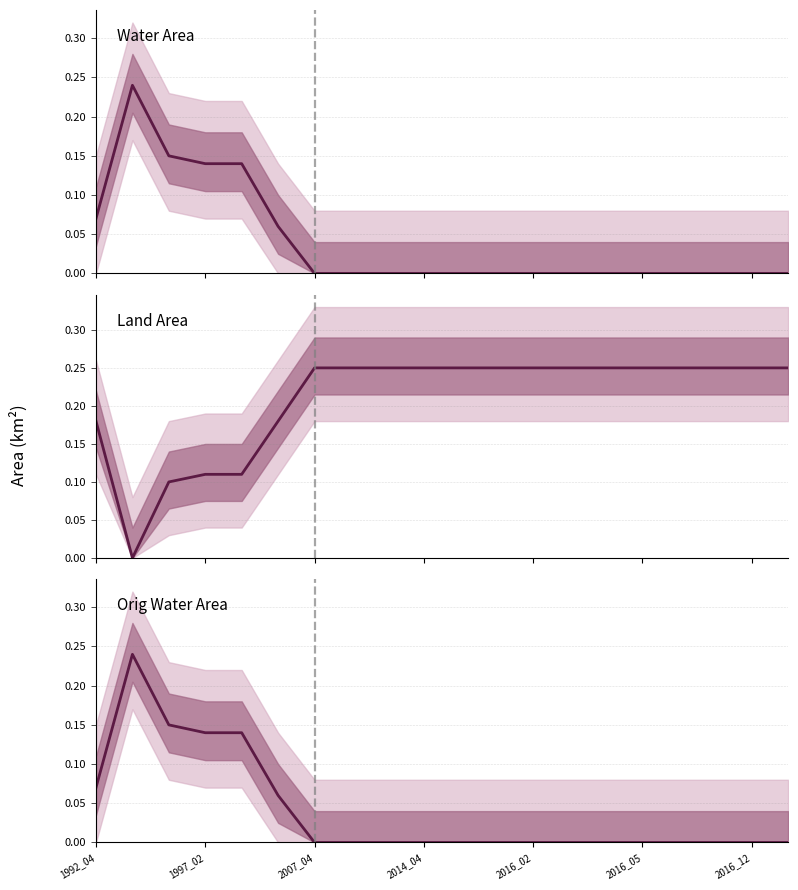

How many data points does each series have?

20